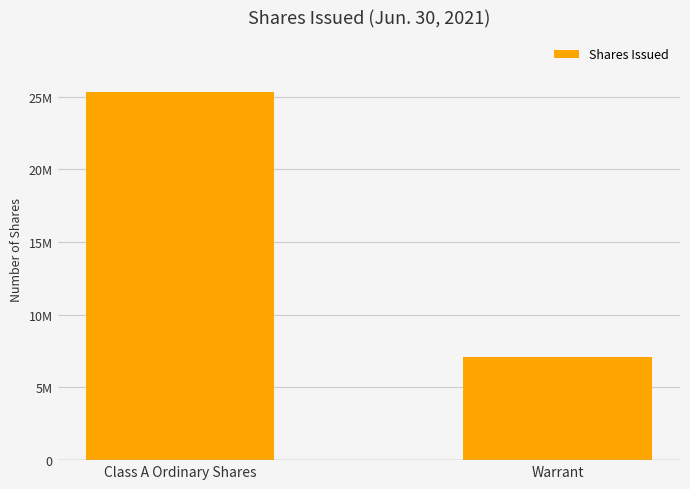

Reading right to left, what are all the values shown in this chart?

7060000	25300000